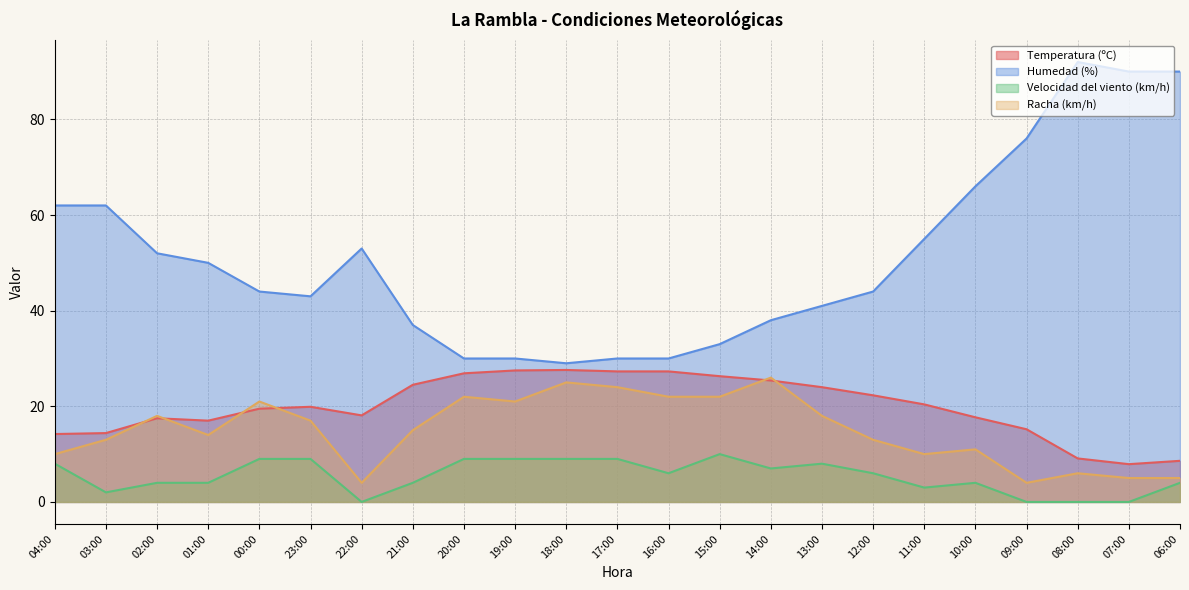

The value of Humedad (%) at 17:00 is 53.9. True or false?

False